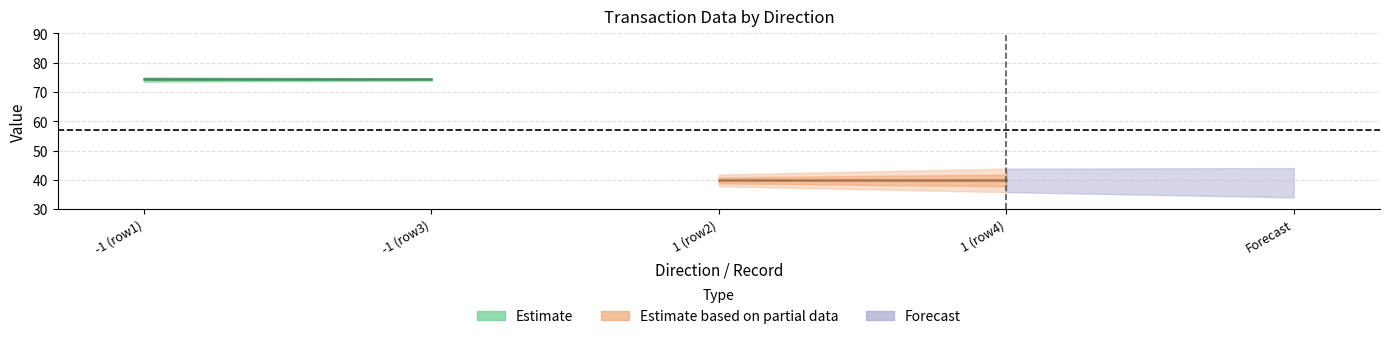

What is the value of the value point at the 4th from the left?

39.8